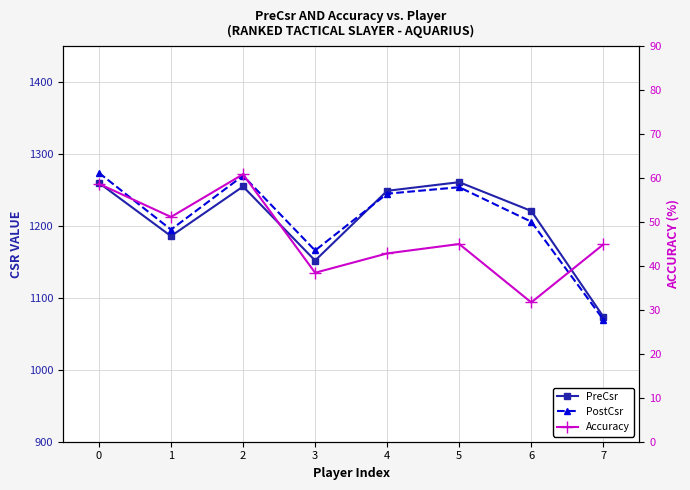

Reading left to right, extract all data points from this chart.

PreCsr: 1260.0	1186.0	1255.0	1152.0	1249.0	1261.0	1221.0	1074.0
PostCsr: 1274.0	1195.0	1270.0	1166.0	1245.0	1254.0	1206.0	1070.0
Accuracy: 58.7	51.2	60.9	38.5	42.9	45.0	31.7	44.9